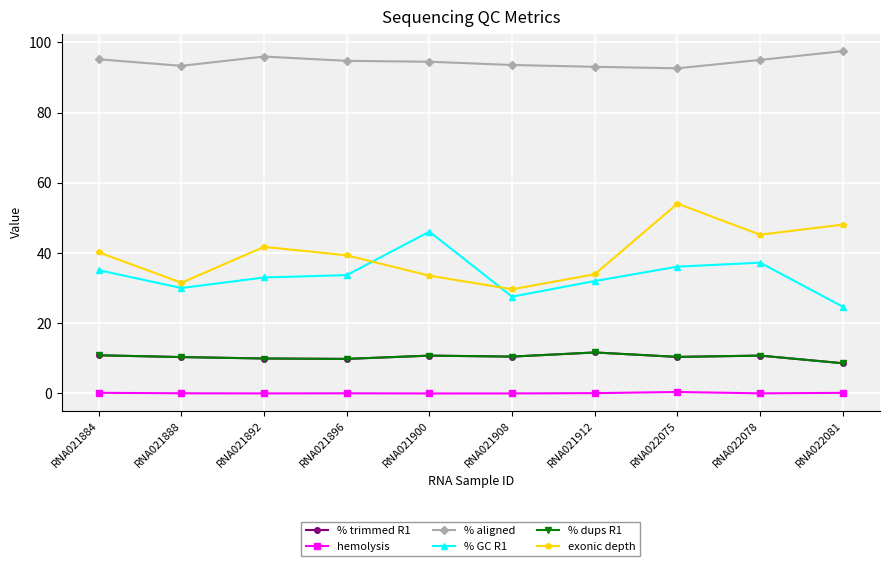

Reading left to right, what are all the values shown in this chart?

% trimmed R1: 10.9	10.4	10.0	9.8	10.8	10.5	11.7	10.4	10.8	8.6
hemolysis: 0.2	0.1	0.0	0.0	0.0	0.0	0.1	0.4	0.0	0.2
% aligned: 95.2	93.3	96.0	94.7	94.5	93.6	93.0	92.6	95.0	97.5
% GC R1: 35.1	30.0	33.0	33.7	46.1	27.6	32.0	36.1	37.3	24.7
% dups R1: 10.9	10.4	10.0	9.8	10.8	10.5	11.7	10.4	10.8	8.6
exonic depth: 40.2	31.5	41.8	39.3	33.5	29.7	34.0	54.1	45.2	48.1